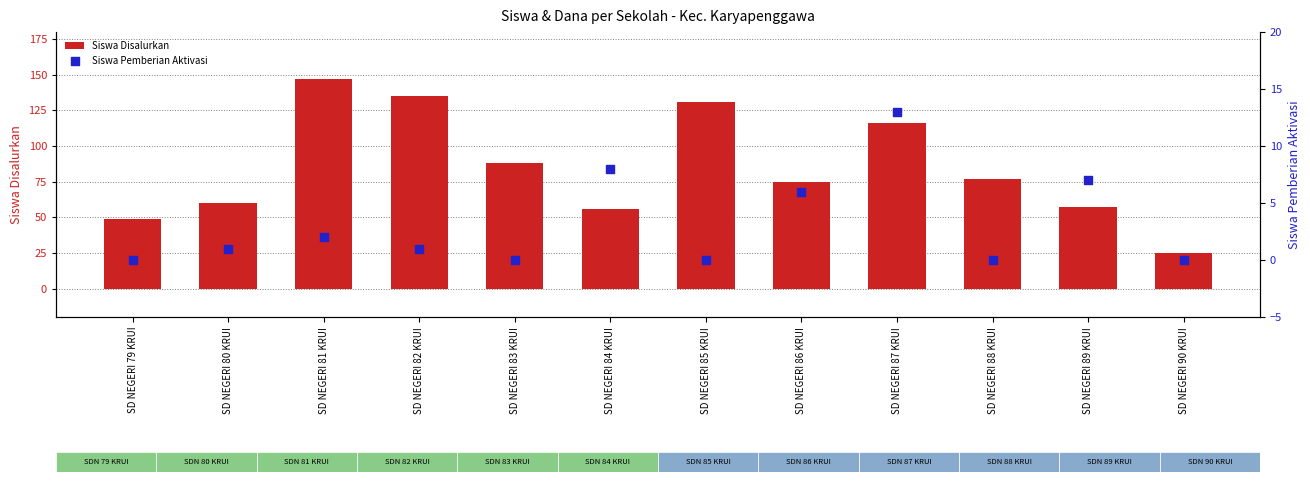

Which series contains the highest Y value?

Siswa Disalurkan